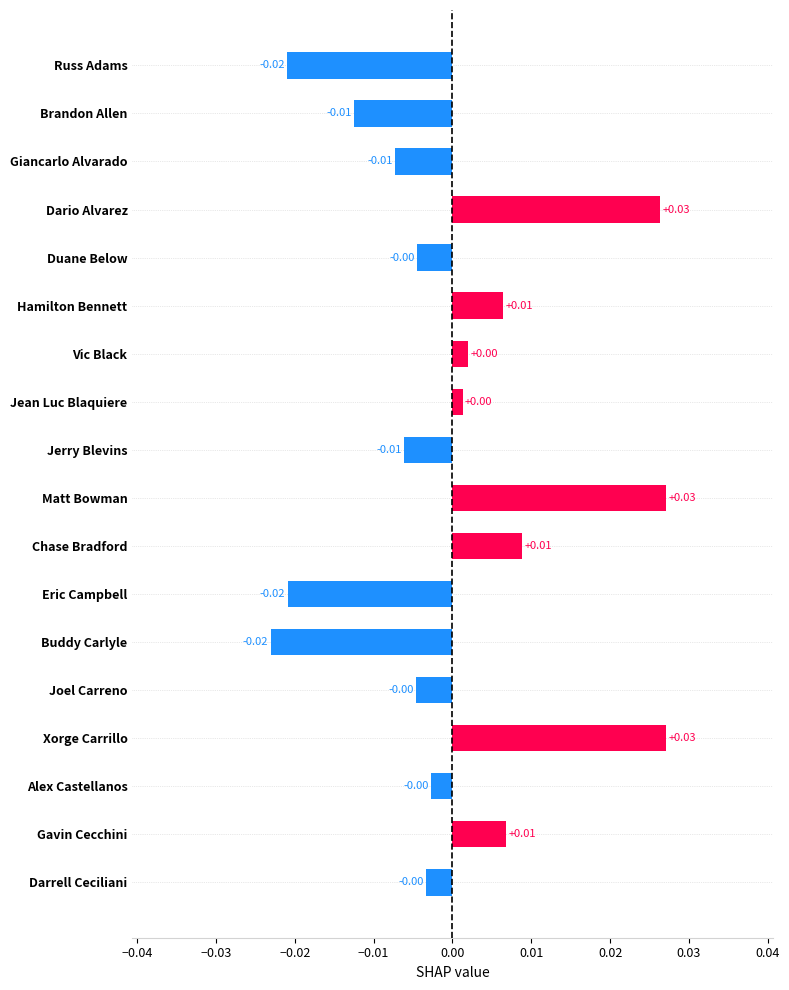

Does the chart contain any negative values?

Yes